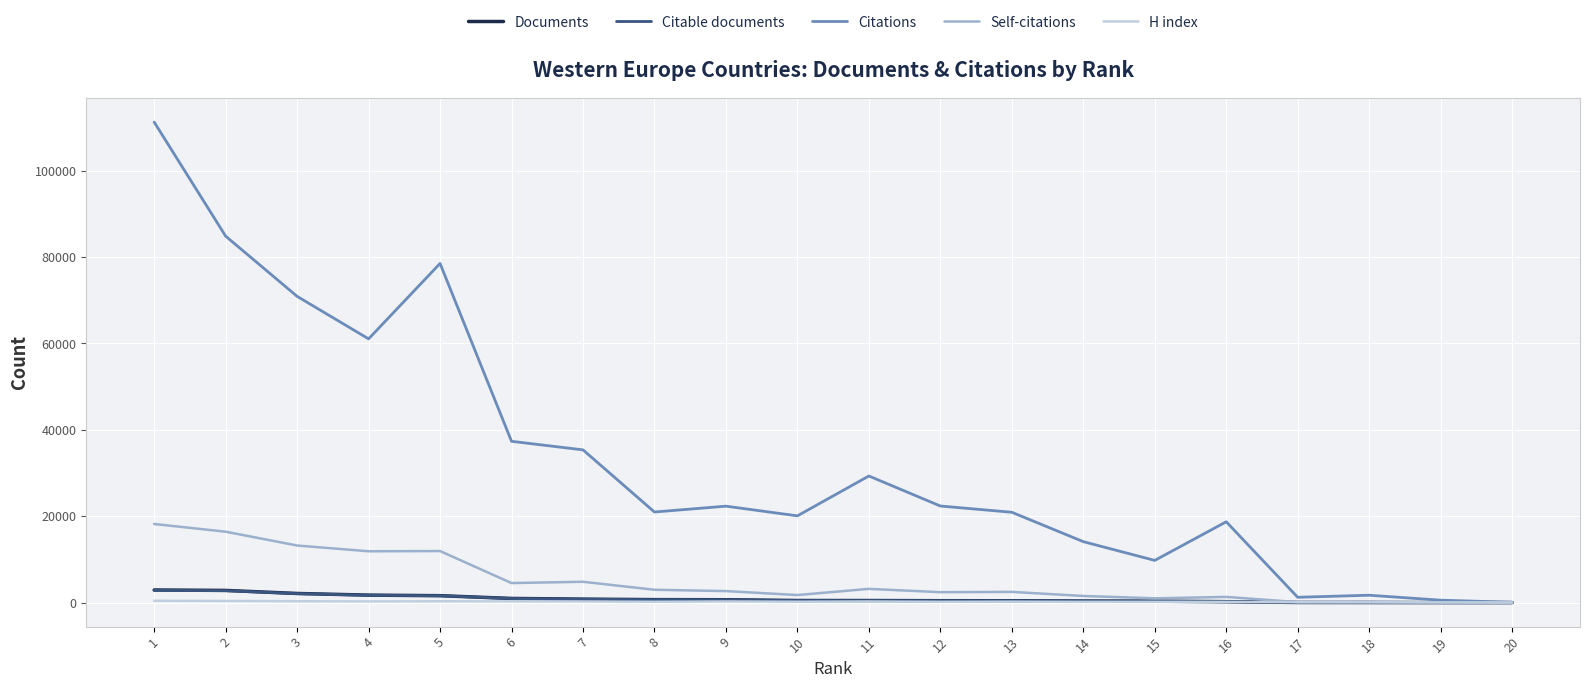

After their last crossing, which series has the higher values: H index or Documents?

H index